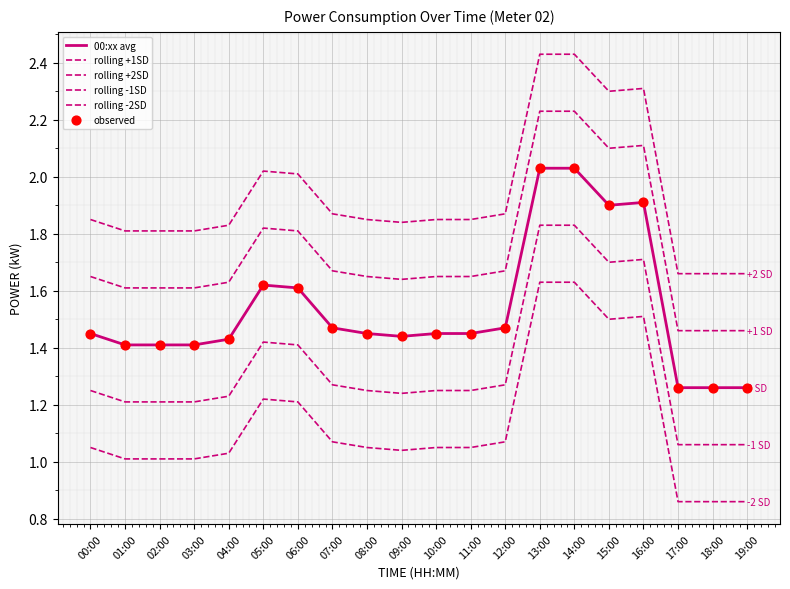

At how many categories does at least one series exceed 1?

20